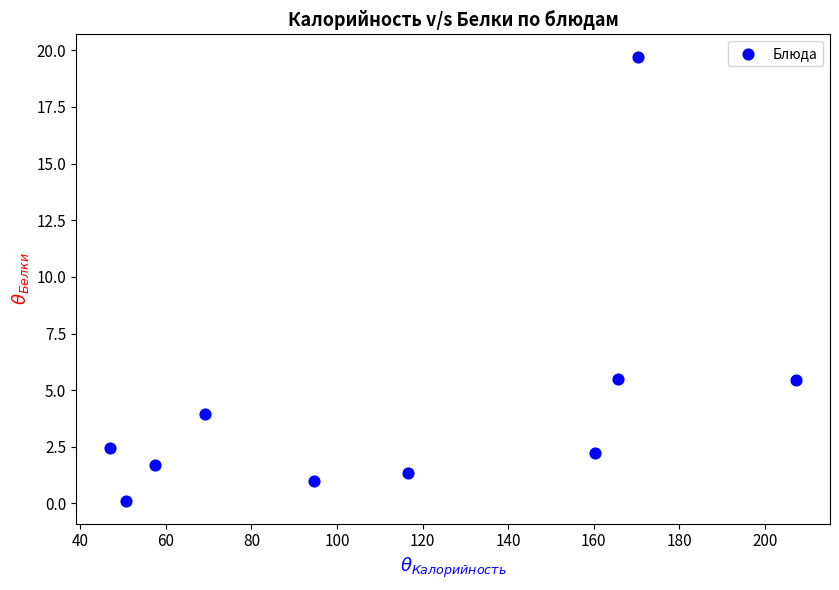

What is the average Y value?

4.3